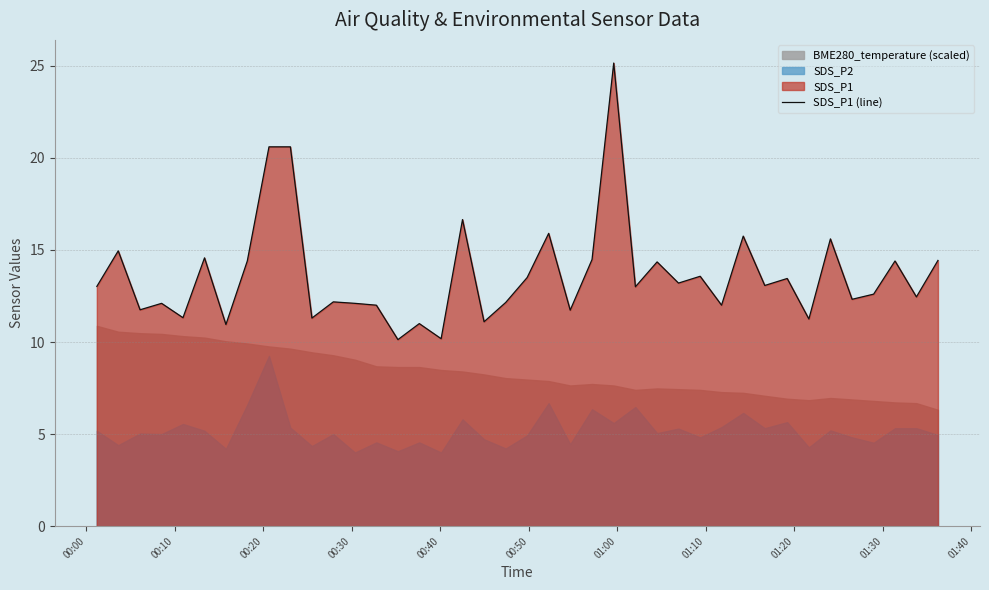

How many data points are less than 13?

19